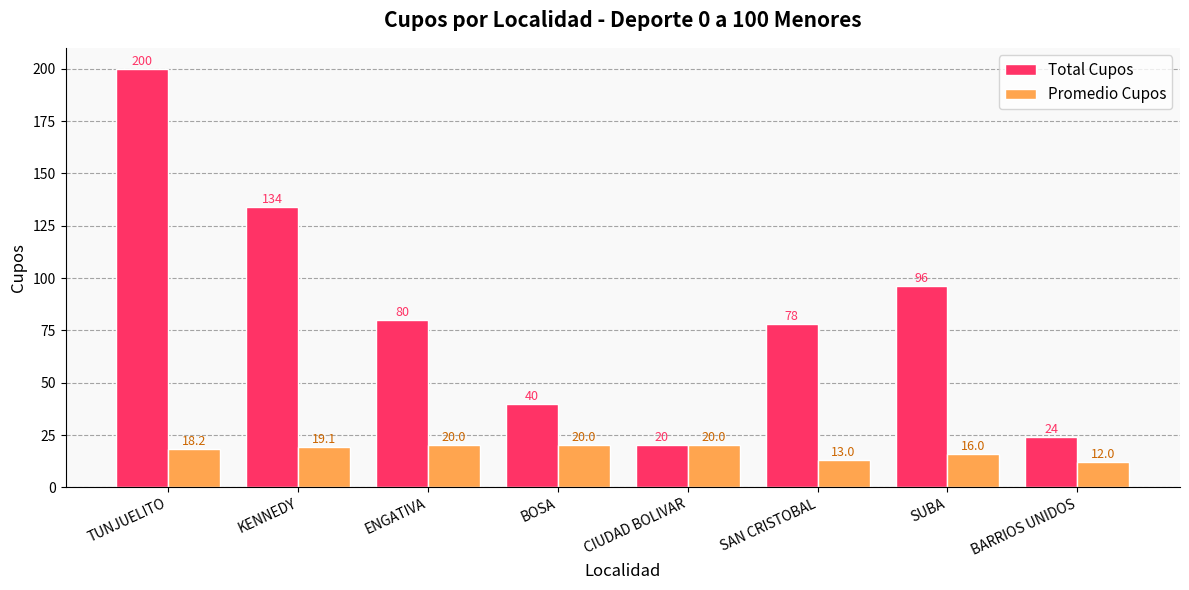

What position from the right is CIUDAD BOLIVAR?

4